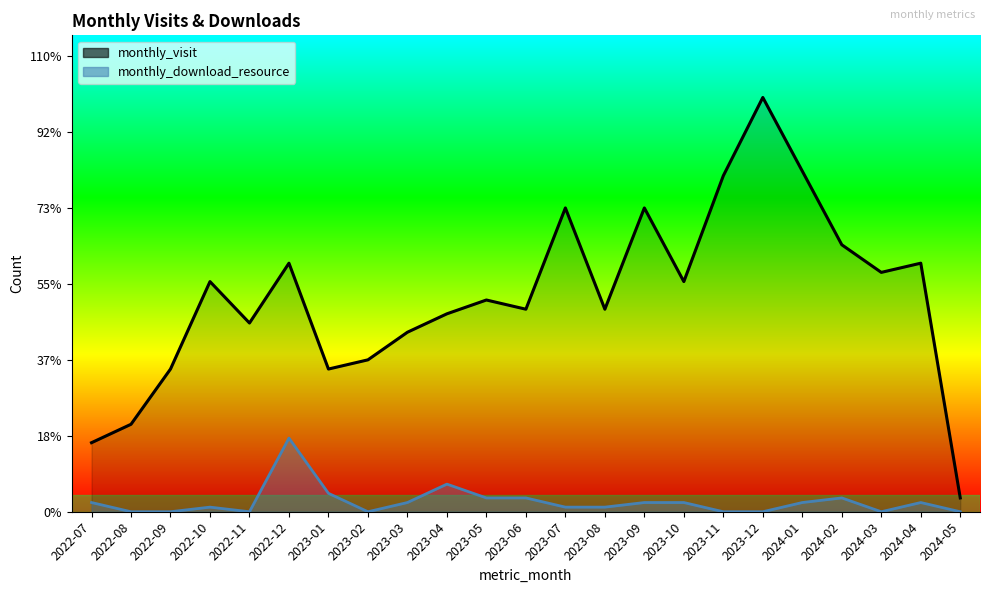

True or false: monthly_visit and monthly_download_resource cross at least once.

False